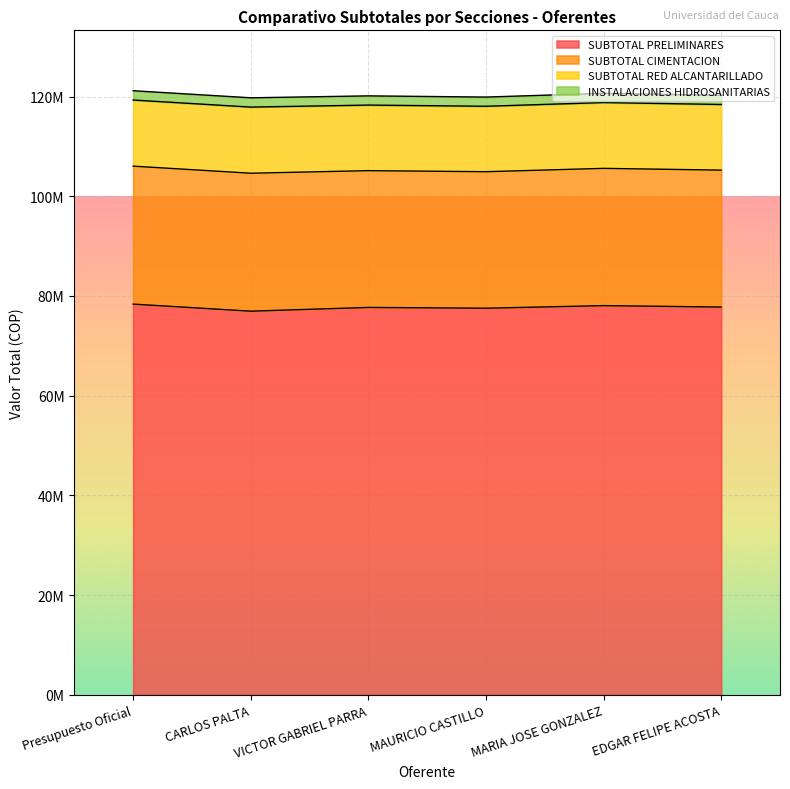

How many distinct data groups are displayed?

4